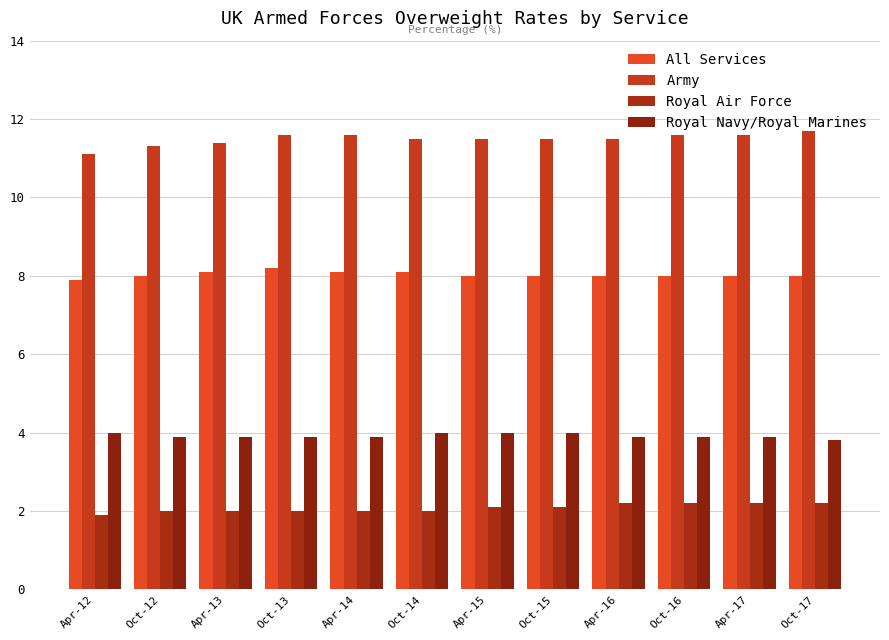

How many bars are there in each group?

4